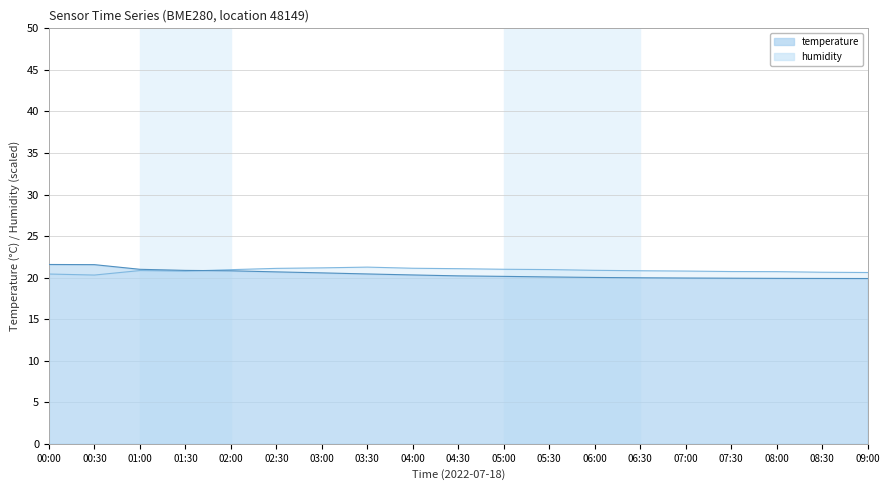

What are all the series names shown in the legend?

temperature, humidity